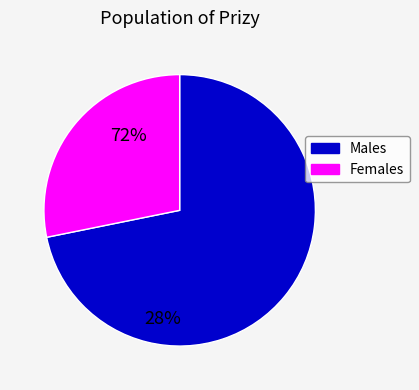

Does any single category account for the majority?

Yes